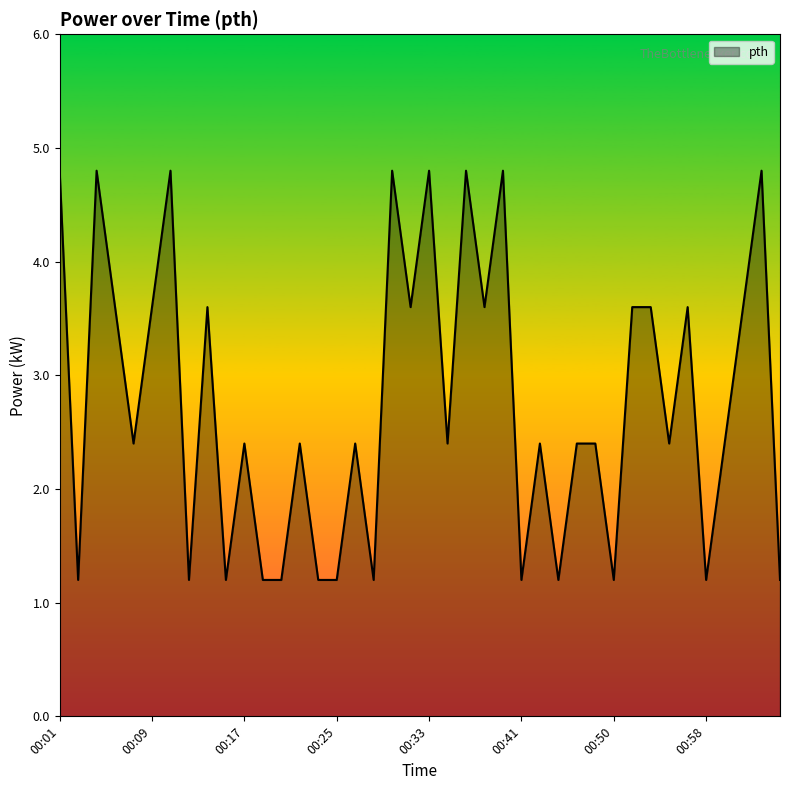

What is the maximum value shown in the chart?

4.8